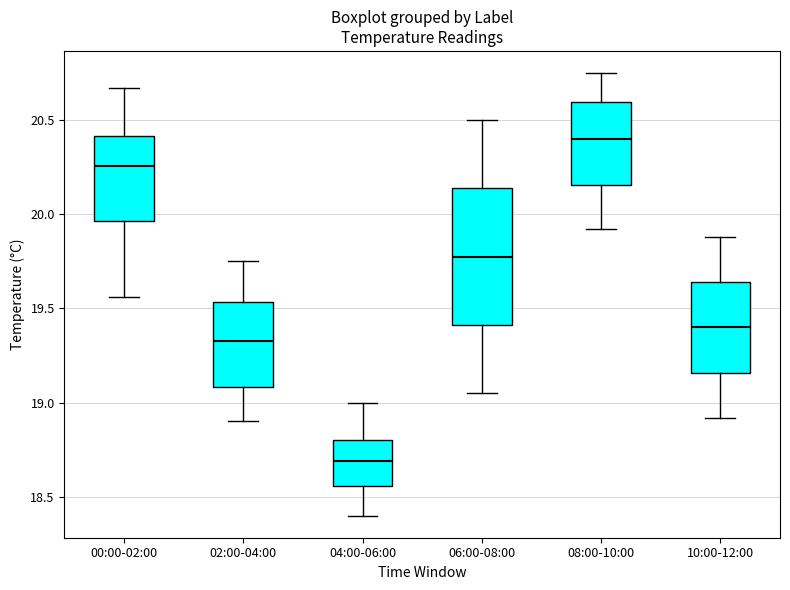

Where does the median line of the box for 10:00-12:00 sit on the y-axis? The values are not printed on the chart, so give them approximately, as read against the axis.

19.40